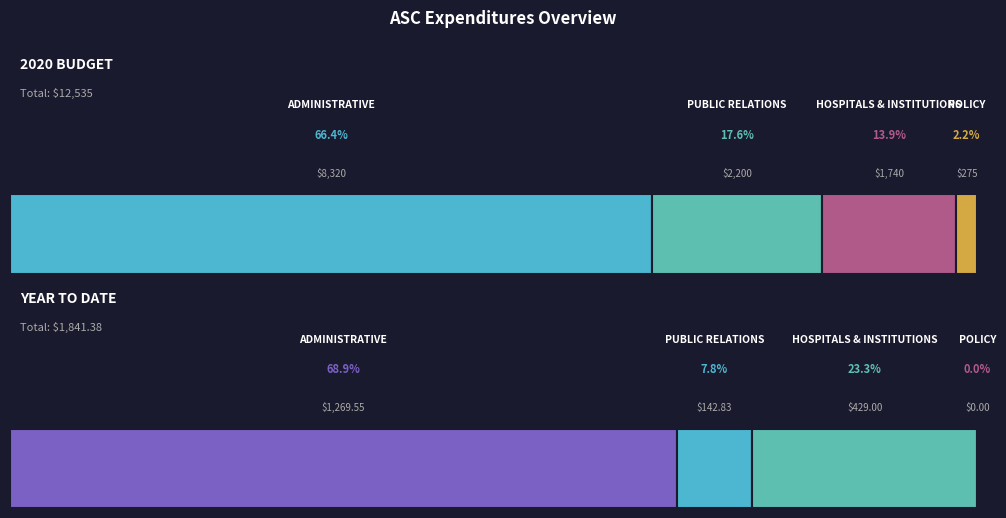

Rank the series at POLICY from lowest to highest value.

YEAR TO DATE, 2020 BUDGET